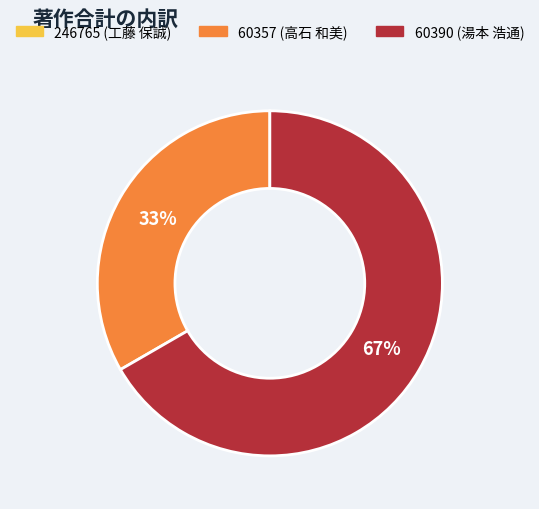

What is the majority slice?

60390 (湯本 浩通)